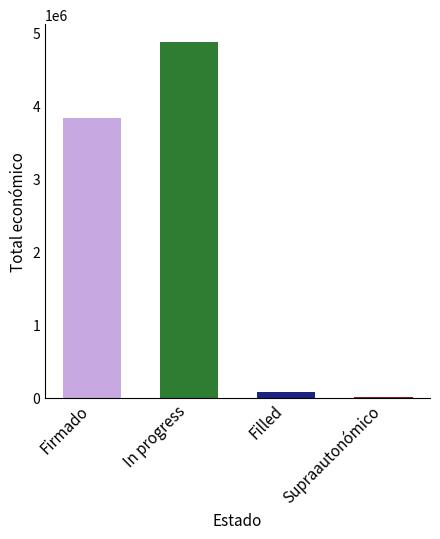

Which has a higher value, In progress or Filled?

In progress